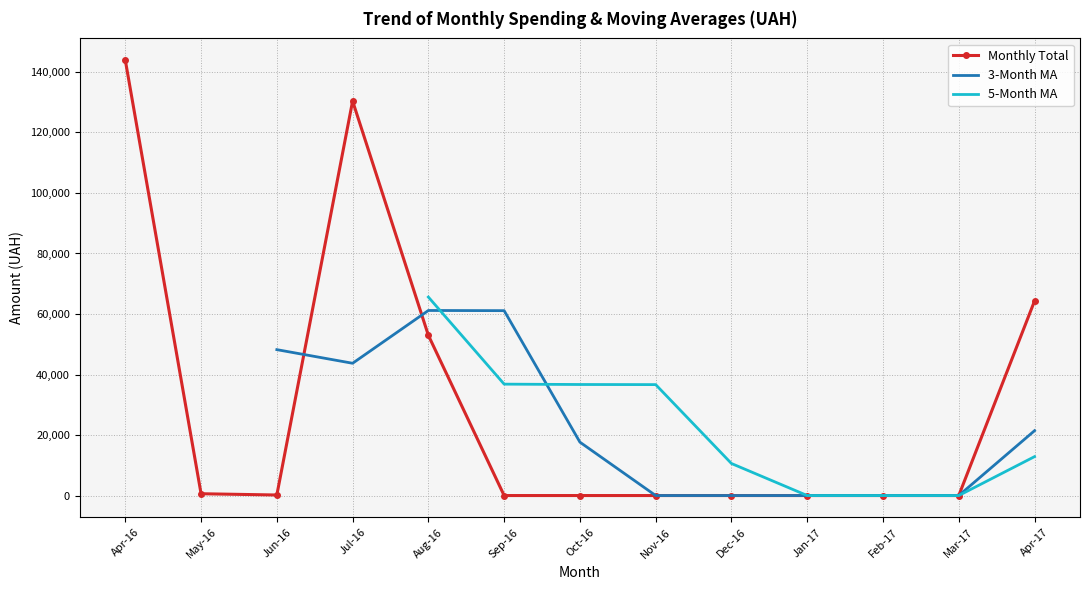

How many values in the Monthly Total series exceed 0?

6